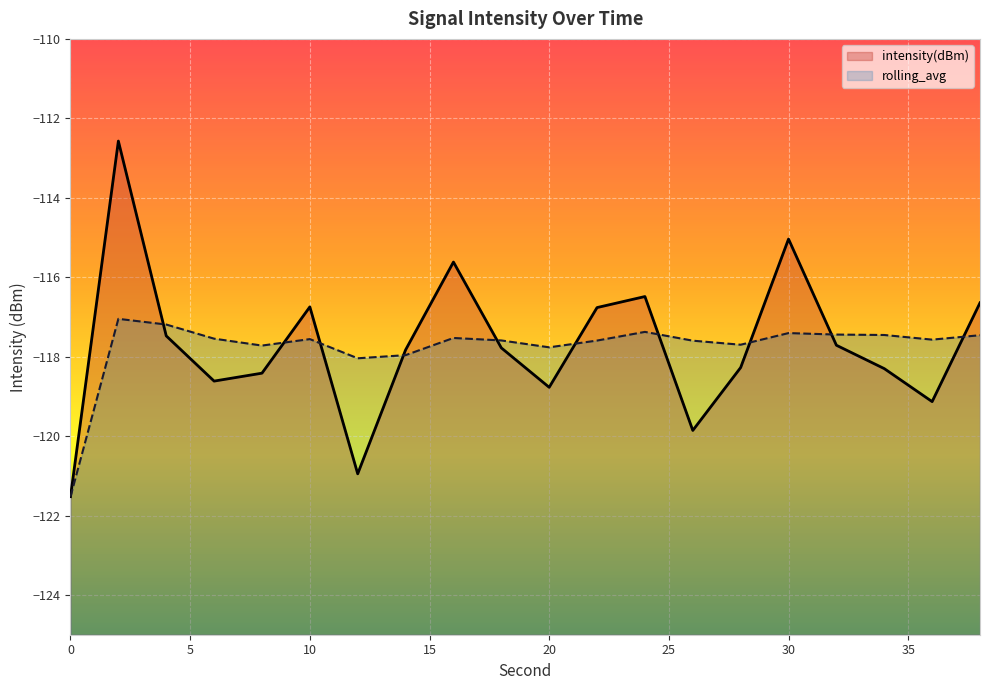

True or false: rolling_avg and intensity(dBm) cross at least once.

True